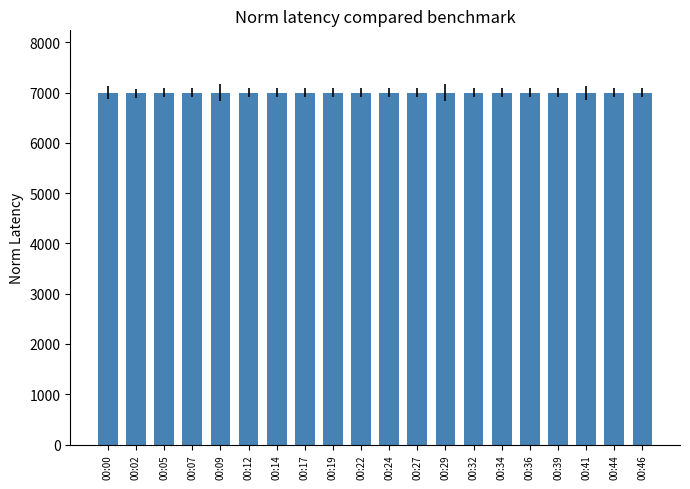

What is the average value?

7000.0